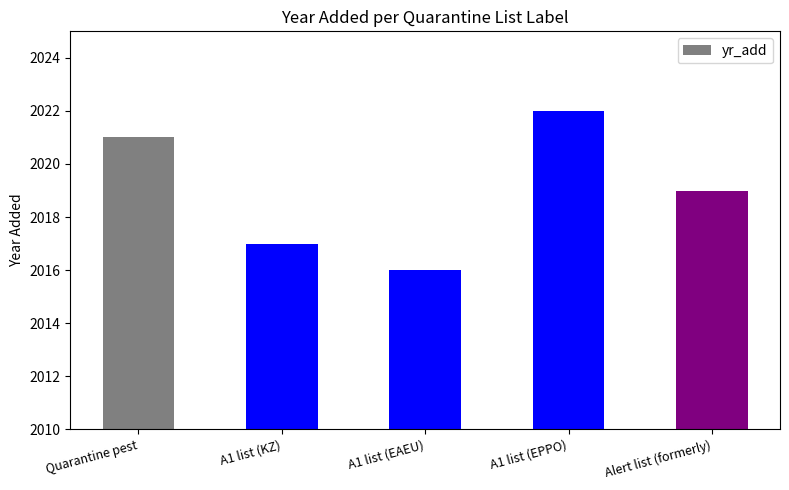

List the labels in order of value, largest first.

A1 list (EPPO), Quarantine pest, Alert list (formerly), A1 list (KZ), A1 list (EAEU)